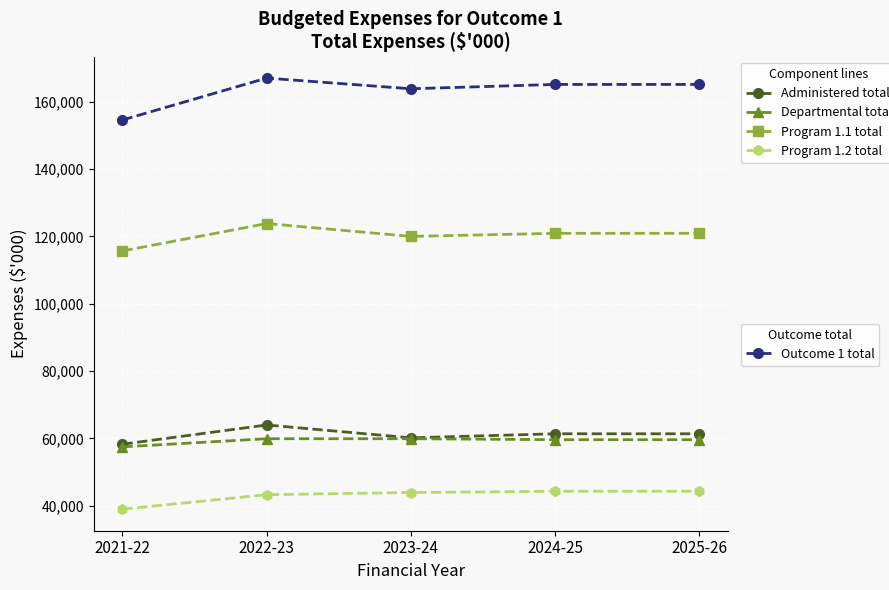

What is the difference between the highest and lowest values at 2025-26?

120938